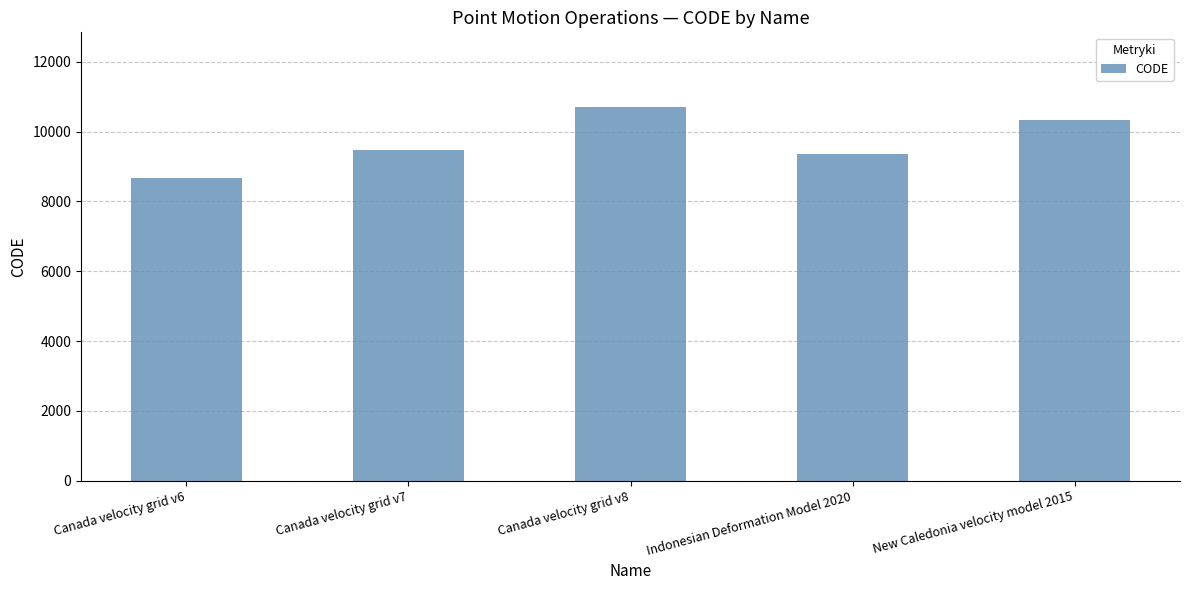

The value at New Caledonia velocity model 2015 is 10323. True or false?

True